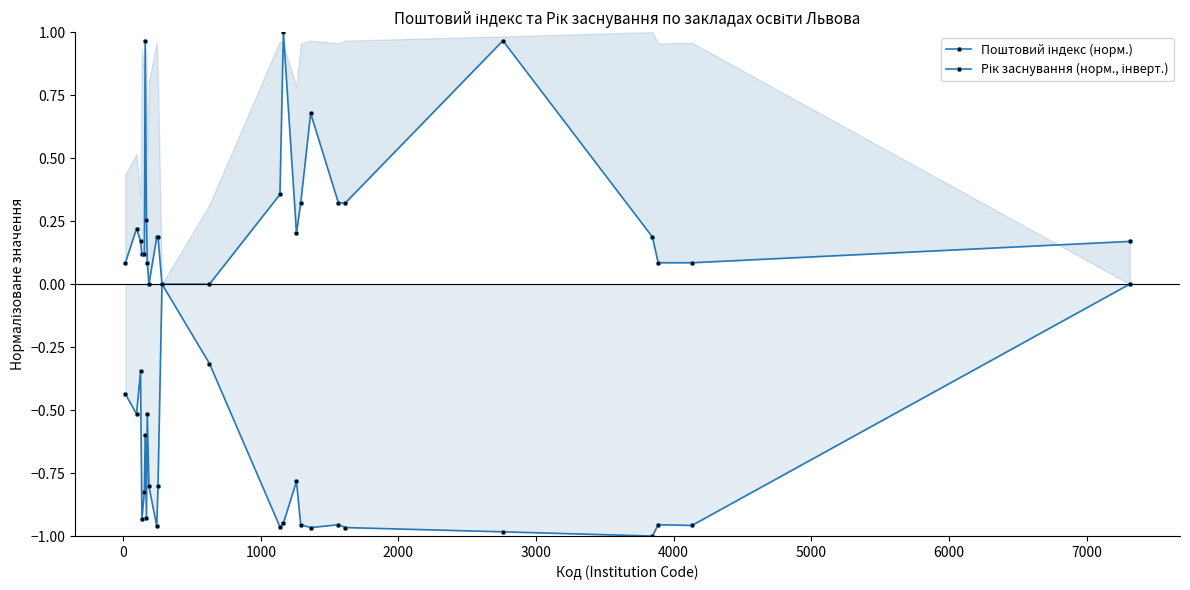

What is the value of the Поштовий індекс (норм.) point at the 23rd from the left?

0.1